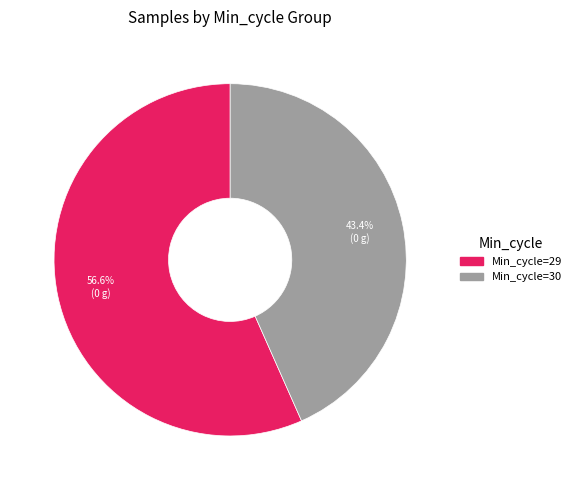

Does any single category account for the majority?

Yes